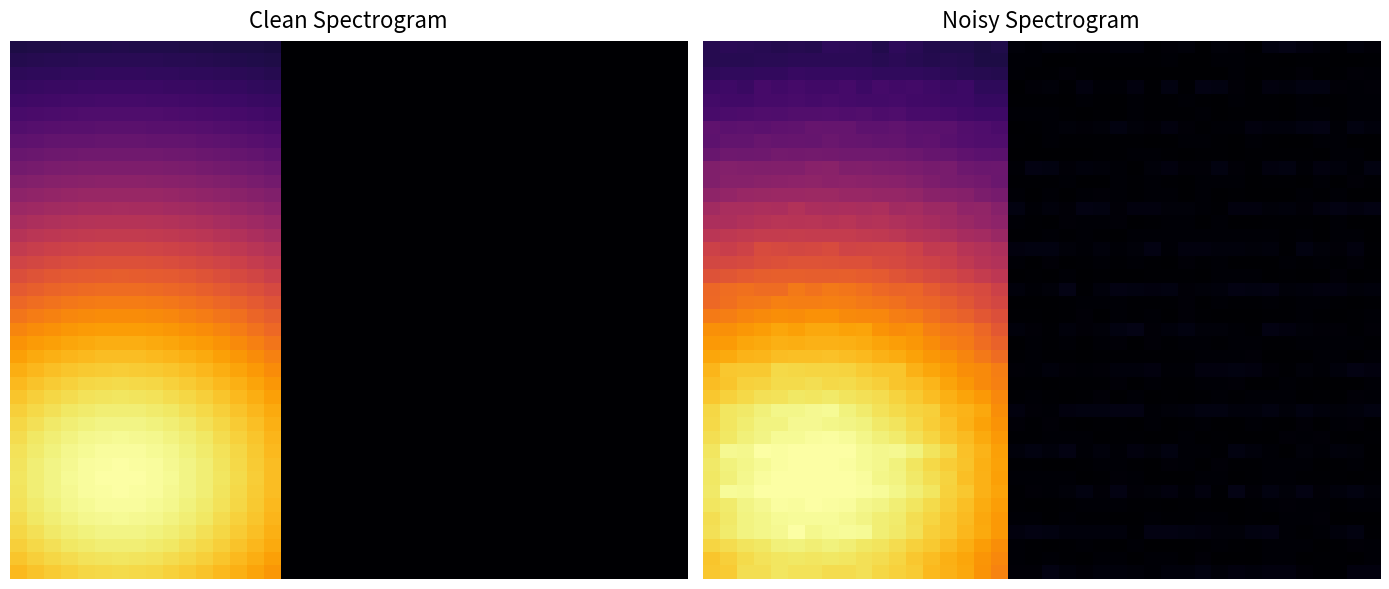

What is the spread (max minus min) of values at 25?

29.7